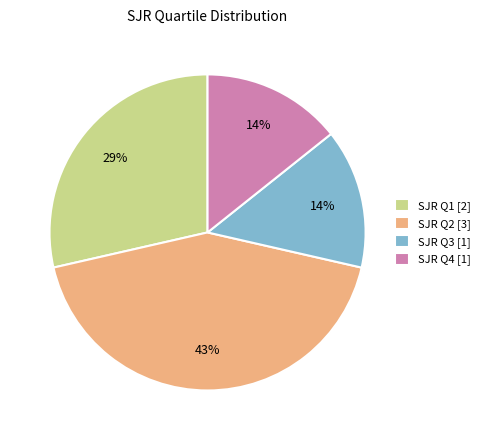

True or false: SJR Q2 [3] accounts for 51% of the total.

False